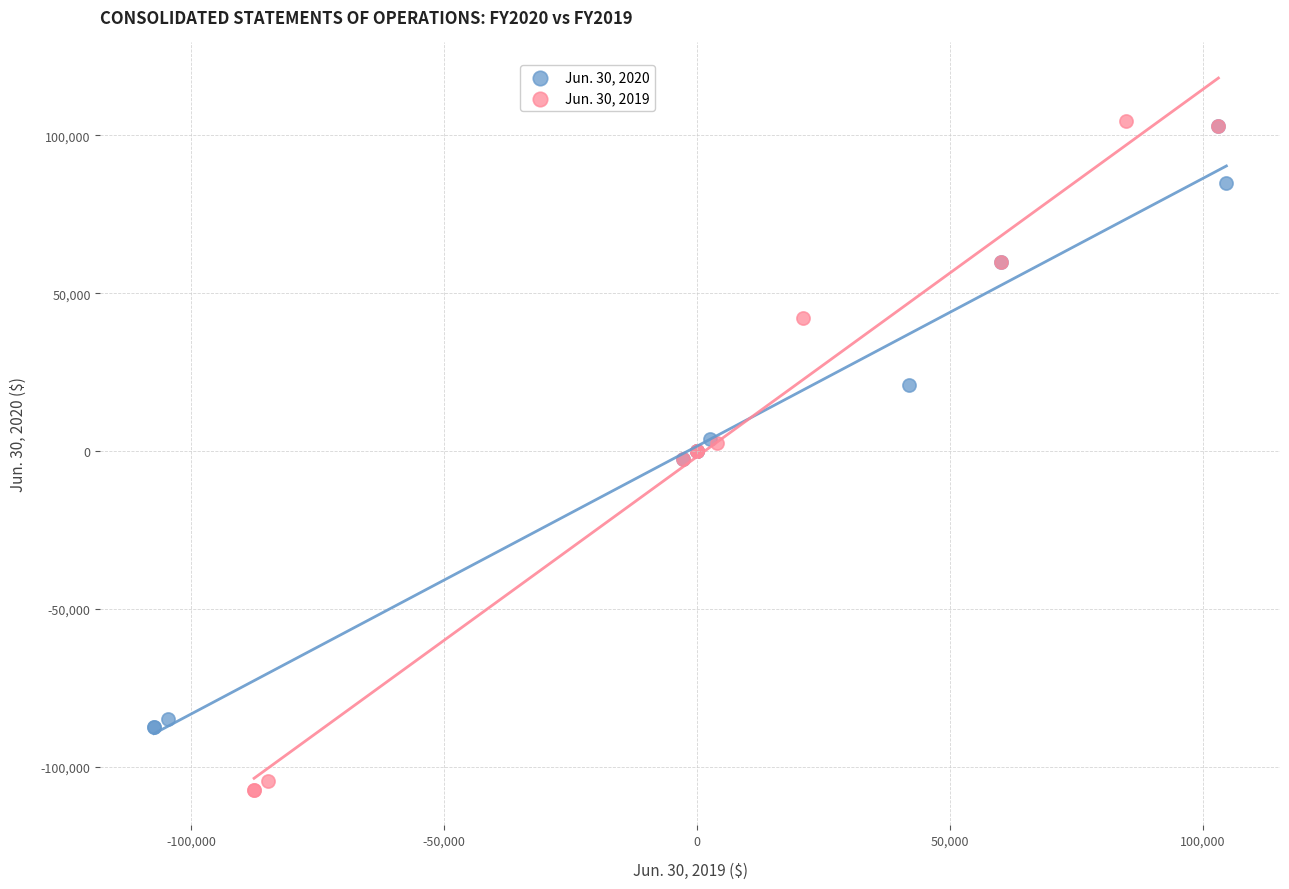

Which series contains the lowest Y value?

Jun. 30, 2019